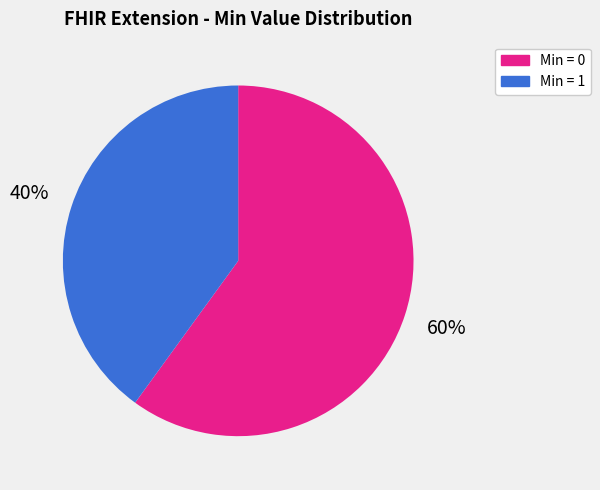

To the nearest percent, what is the difference between the largest and smallest slice percentages?

20%